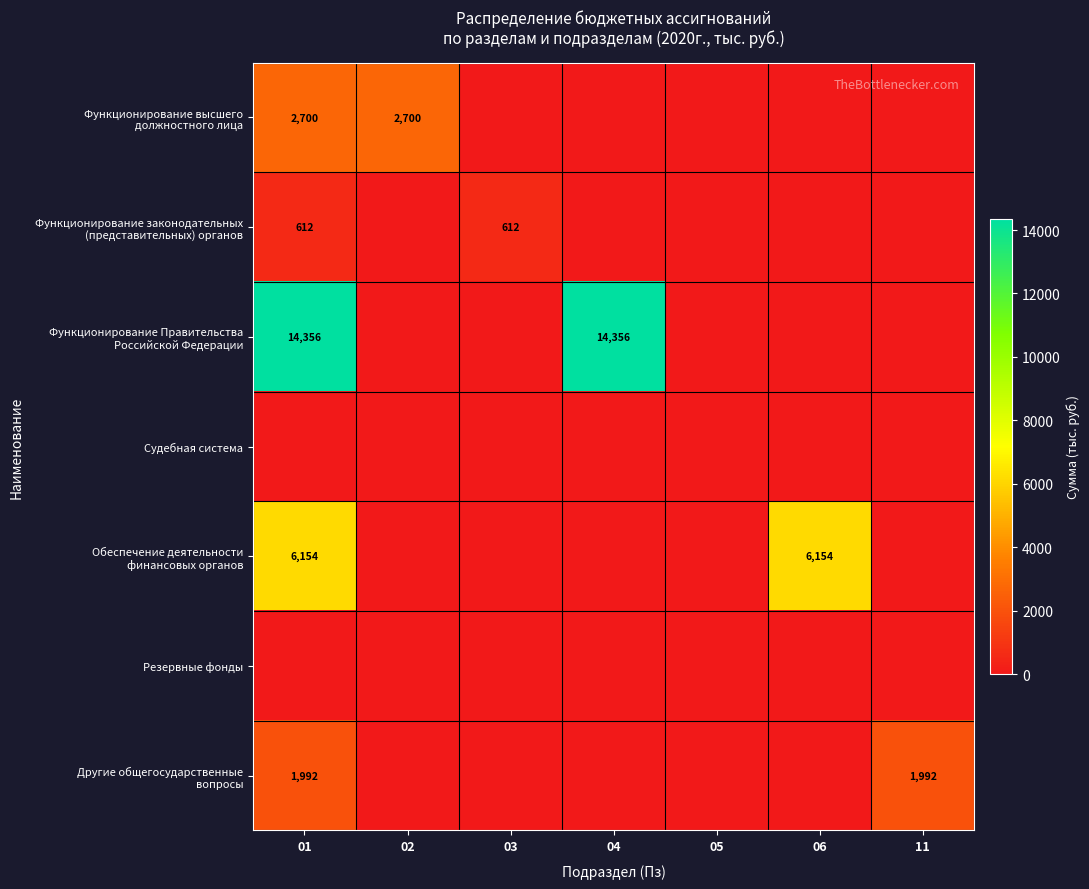

Is the value of Судебная система at 01 greater than the value of Функционирование законодательных (представительных) органов at 11?

No